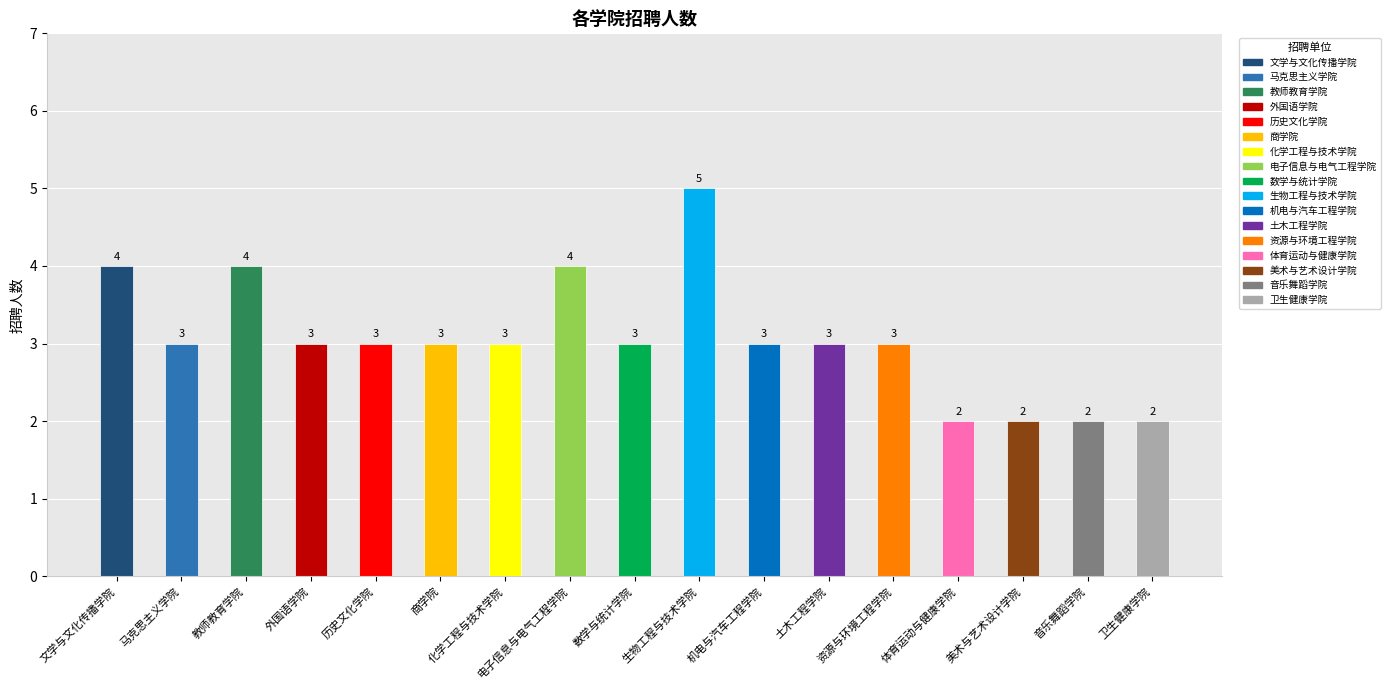

What position from the right is 商学院?

12